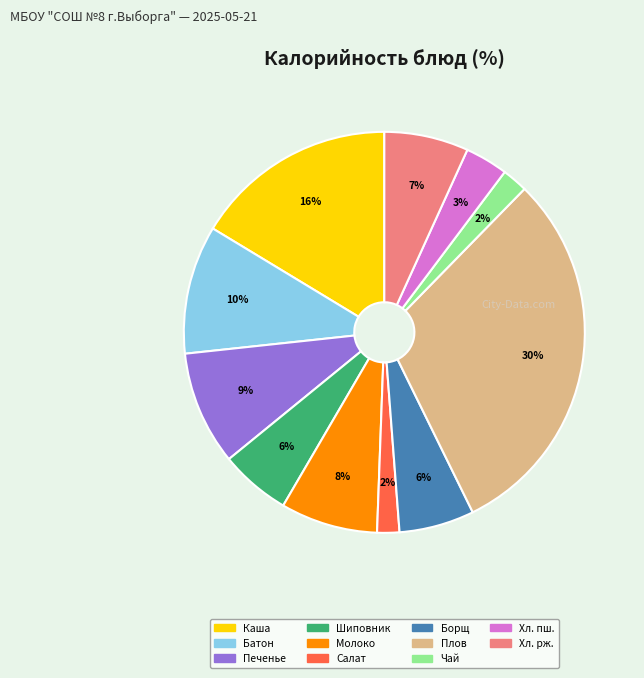

To the nearest percent, what is the average slice percentage?

9%